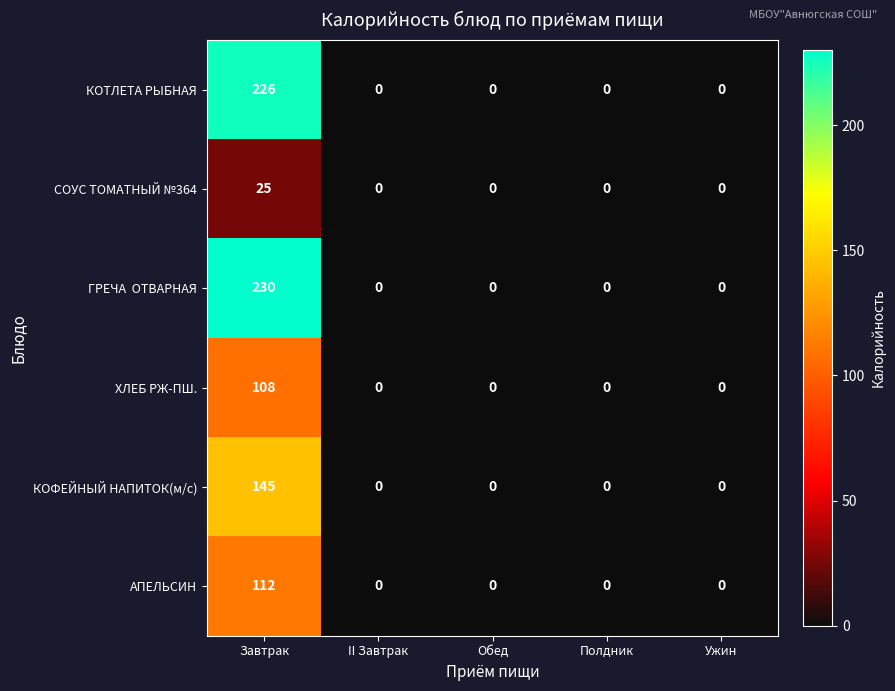

The value of ХЛЕБ РЖ-ПШ. at Обед is 0. True or false?

True